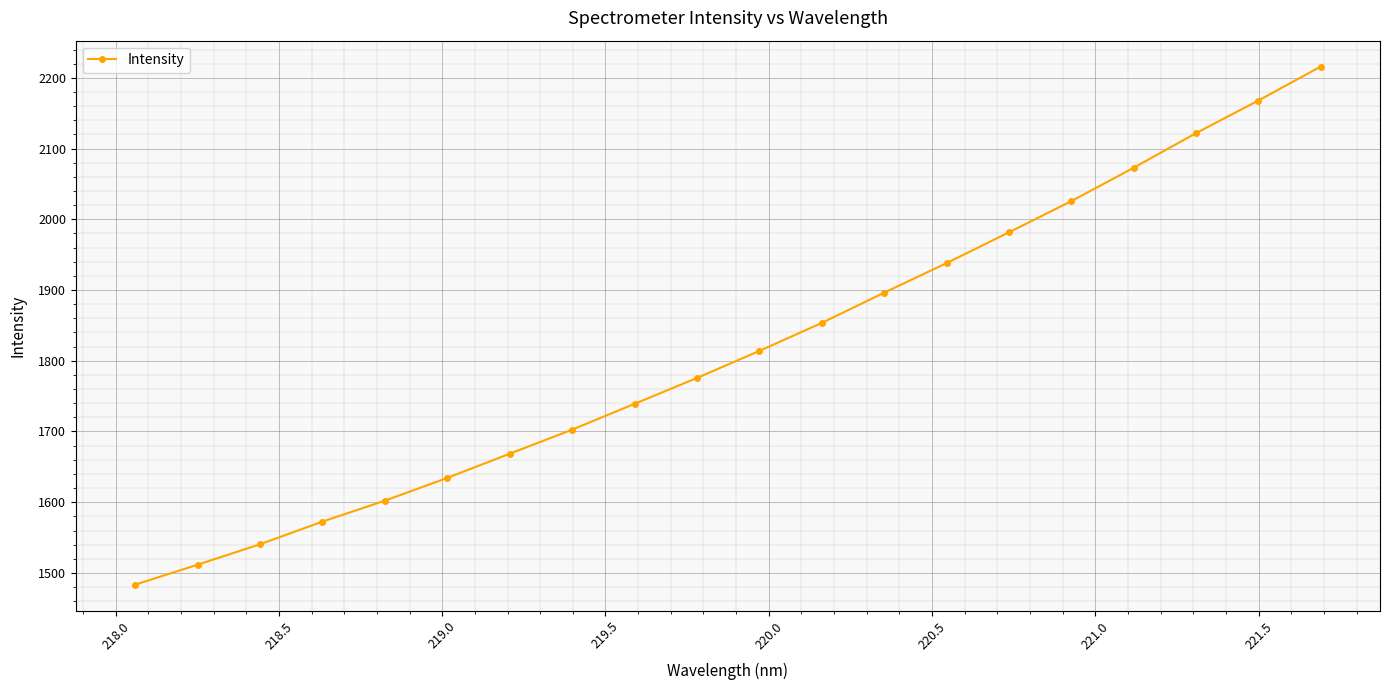

What is the sum of all values?

36318.0